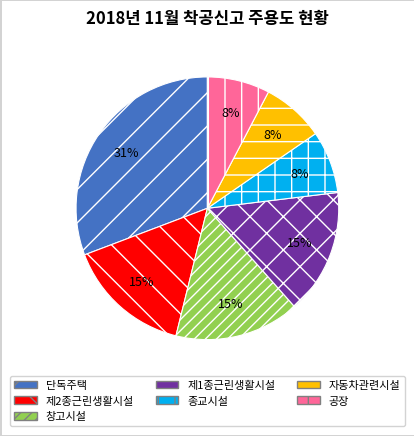

To the nearest percent, what is the difference between the largest and smallest slice percentages?

23%